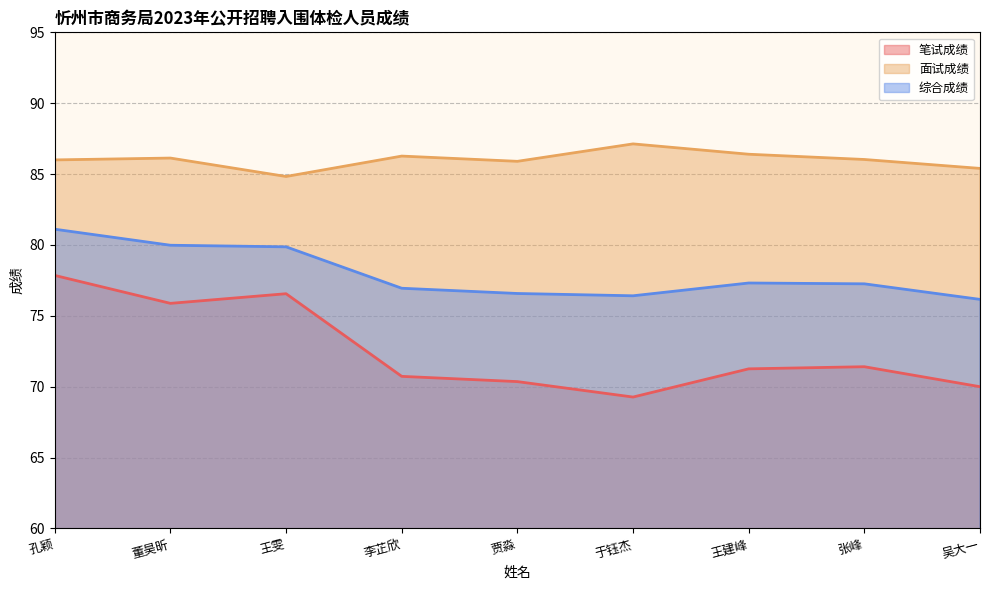

What are all the series names shown in the legend?

笔试成绩, 面试成绩, 综合成绩